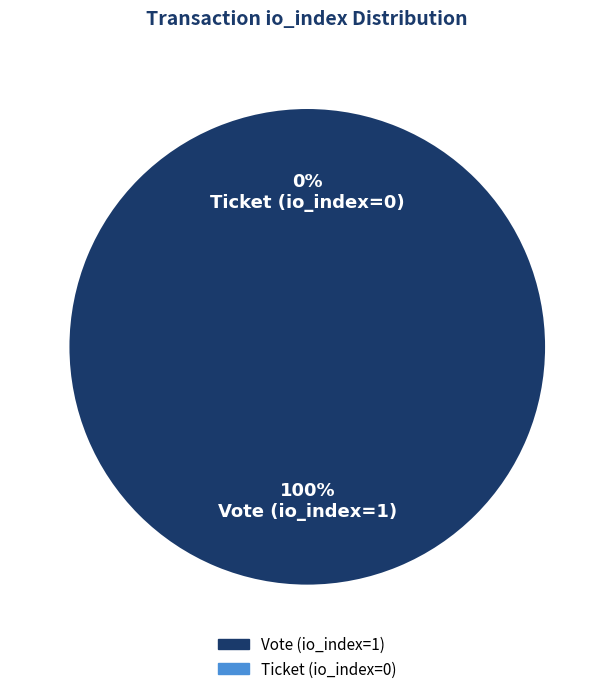

Does Ticket (io_index=0) represent more than half of the total?

No